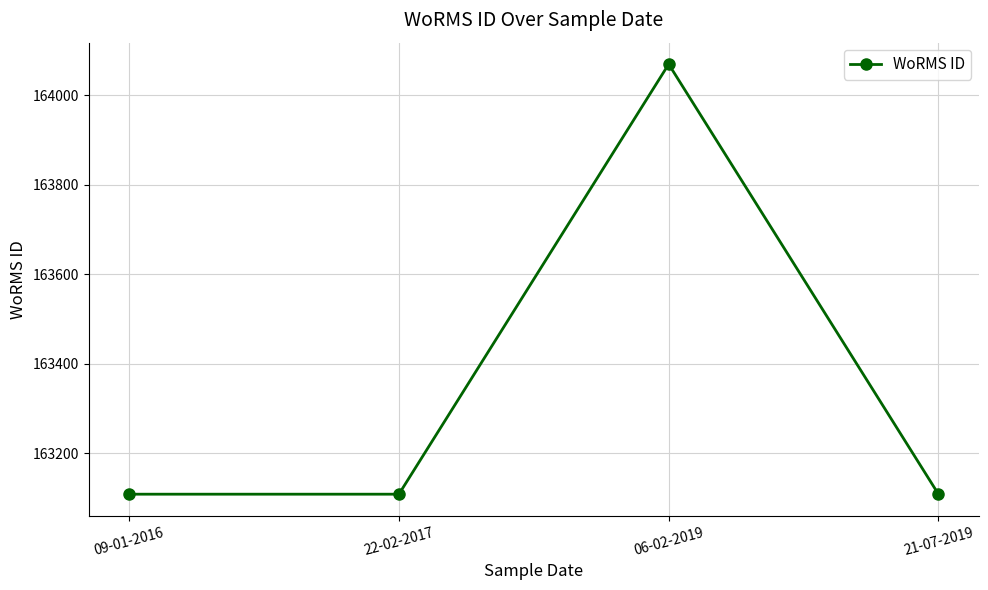

How many lines are shown in the chart?

1